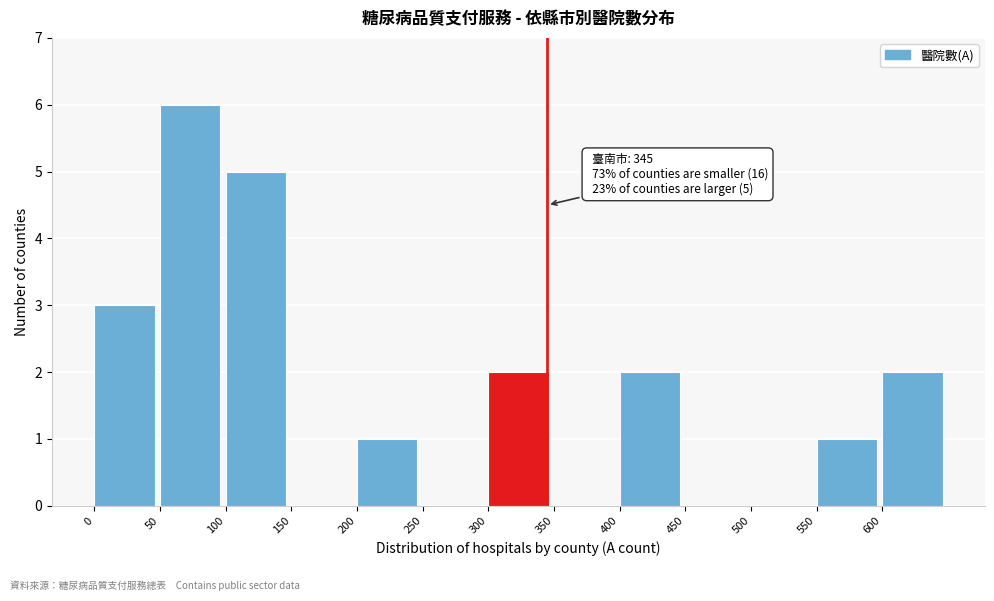

Over which range of the x-axis is the bar tallest?

50 to 100